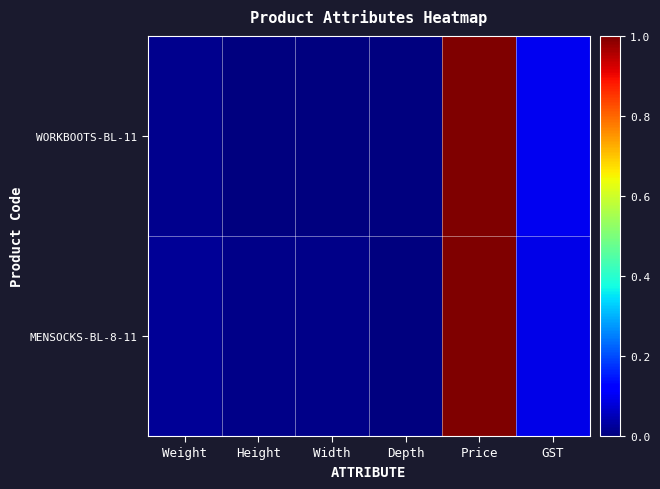

How many distinct data groups are displayed?

2